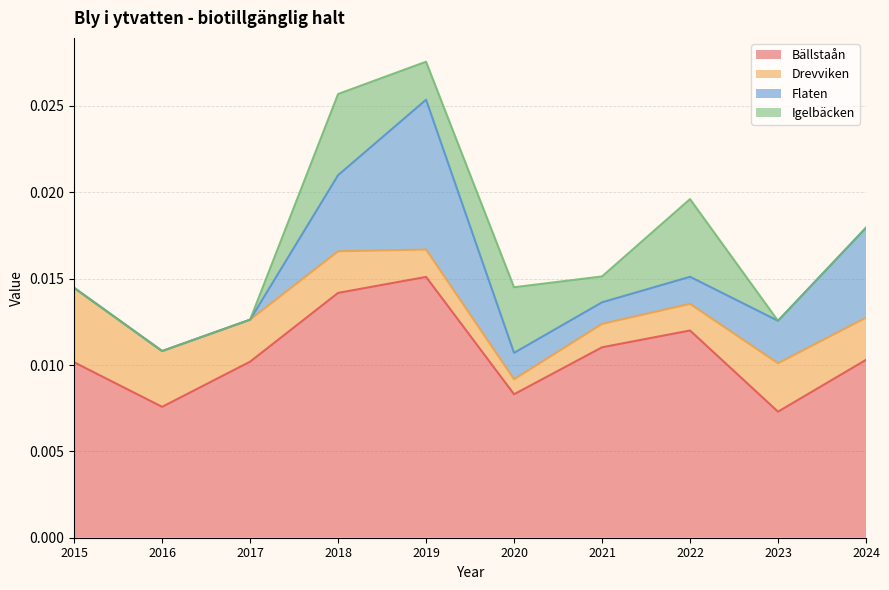

True or false: Igelbäcken has a value of 0.0 at 2023.

True